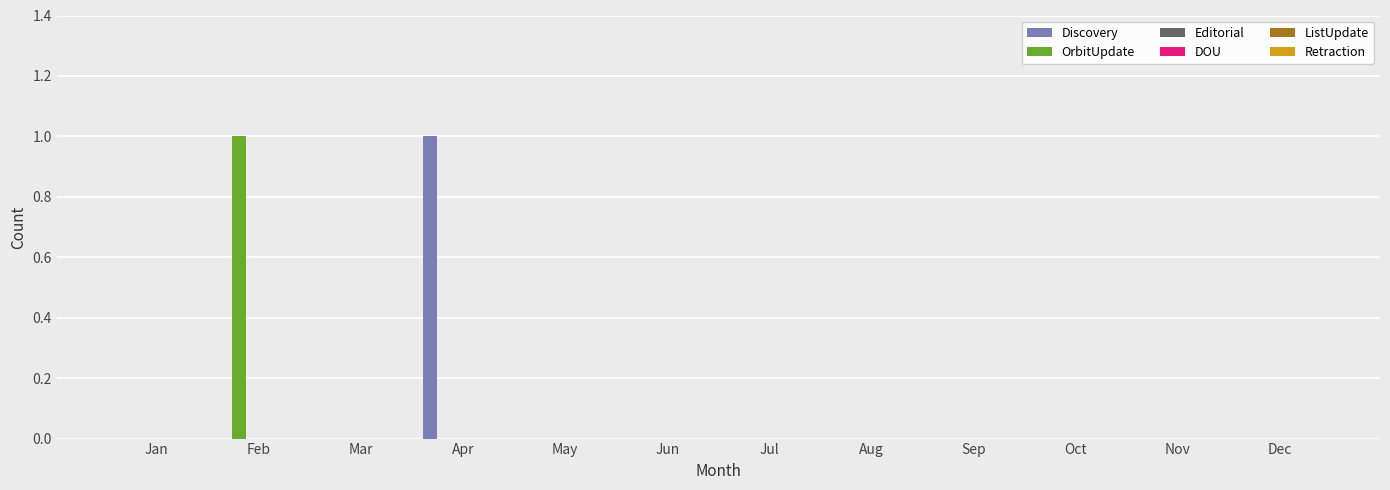

Are the bars grouped side by side (vs. stacked)?

Yes